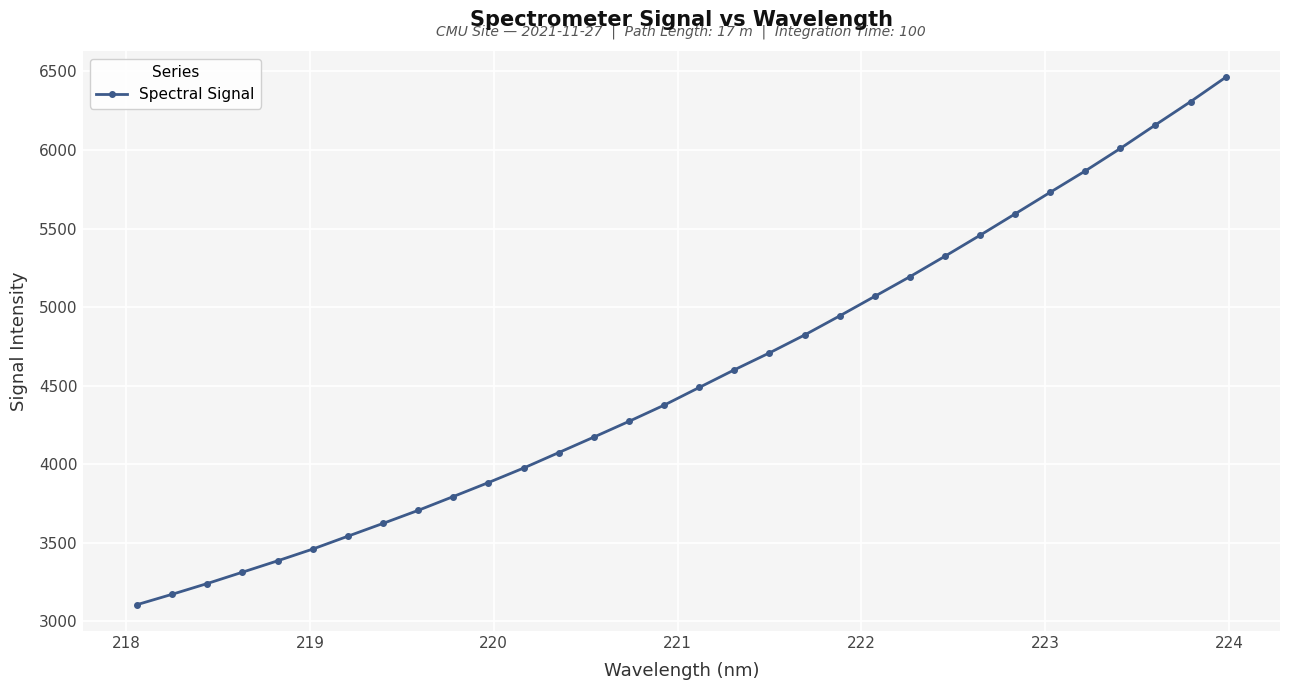

What is the greatest value displayed?

6462.4